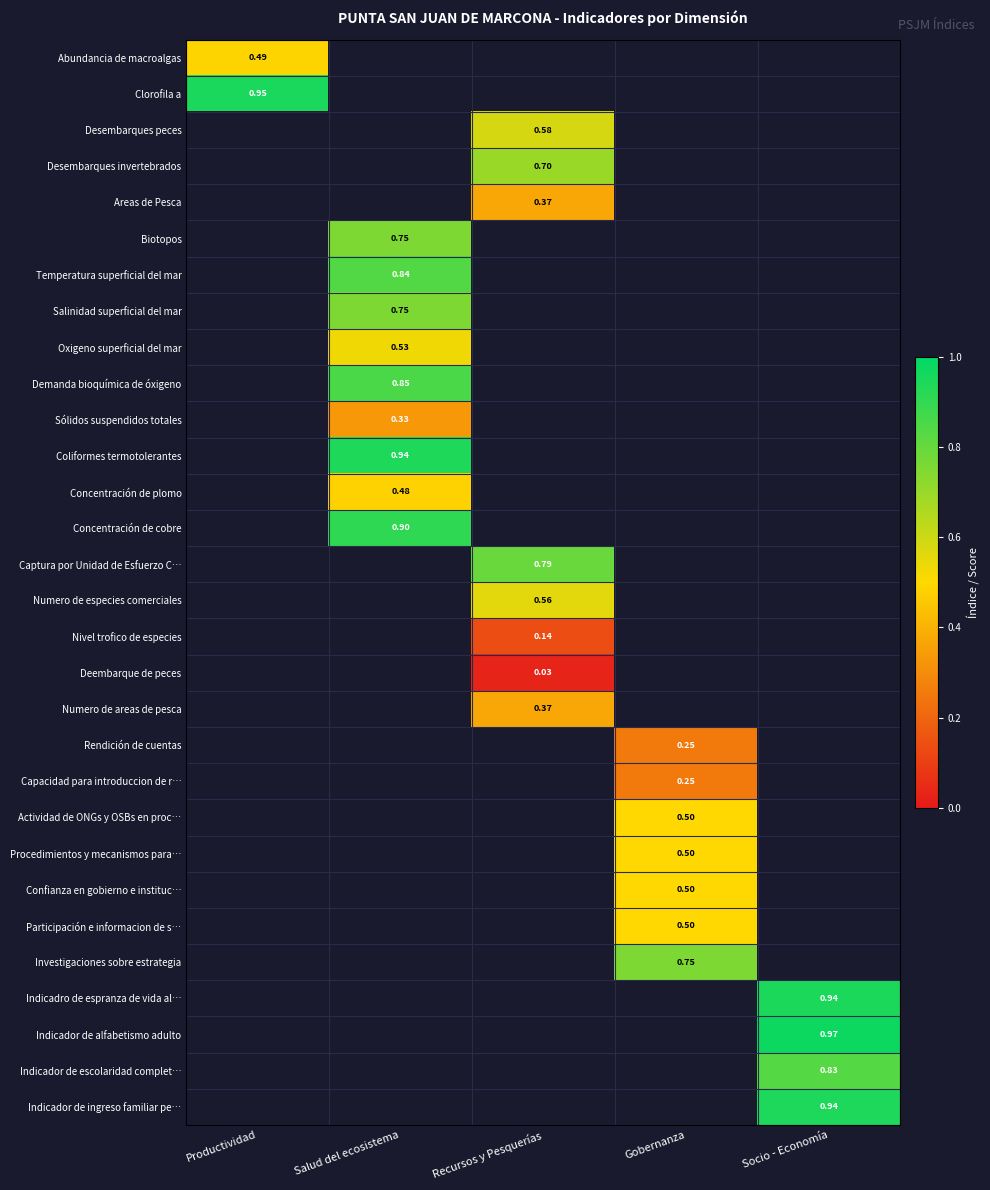

Is the value of Numero de especies comerciales at Recursos y Pesquerías greater than the value of Oxigeno superficial del mar at Salud del ecosistema?

Yes